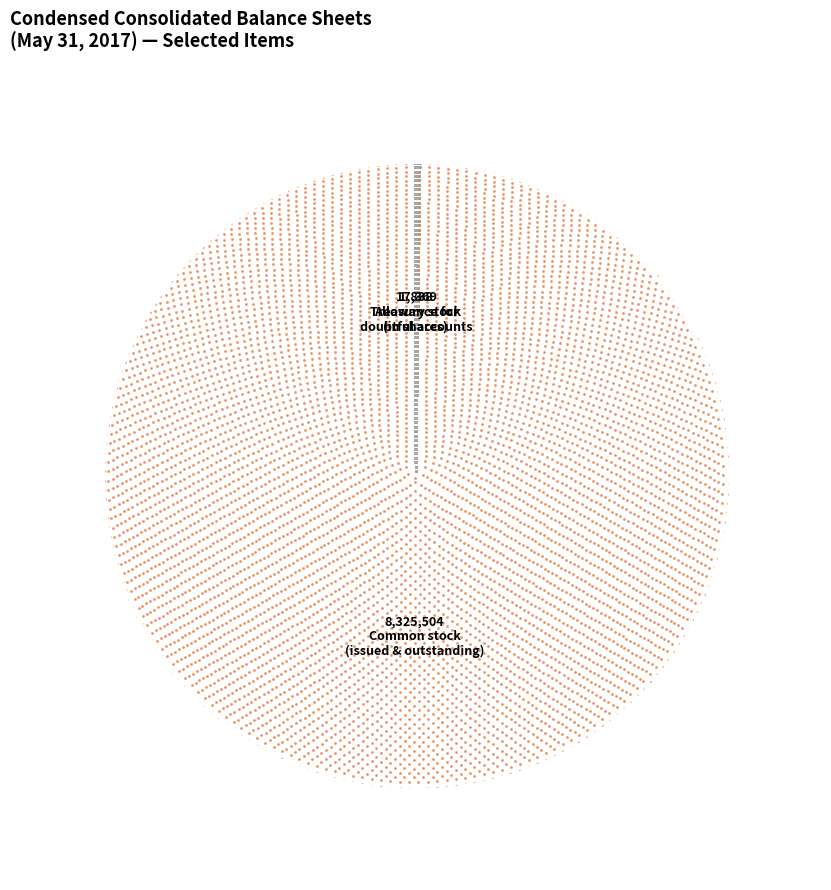

How many slices are in this pie chart?

4